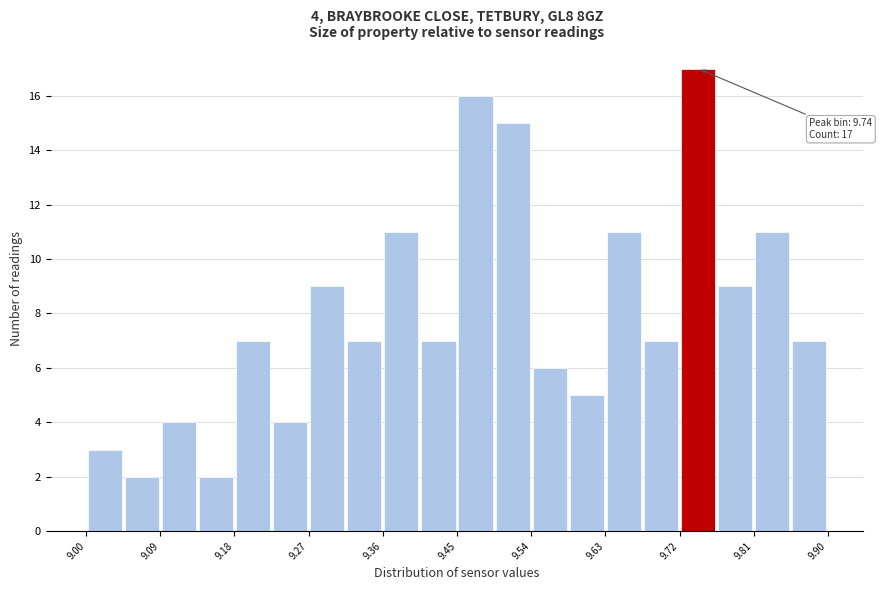

Which range on the x-axis has the tallest bar?

9.720 to 9.765